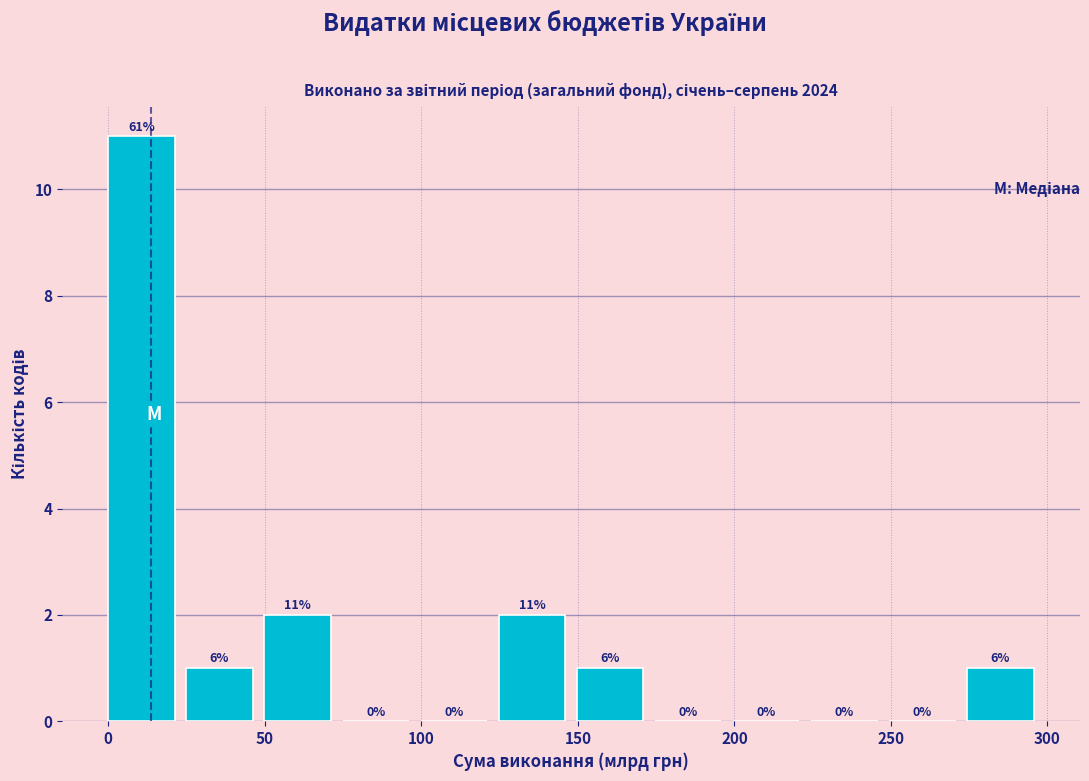

Which range on the x-axis has the tallest bar?

0 to 25